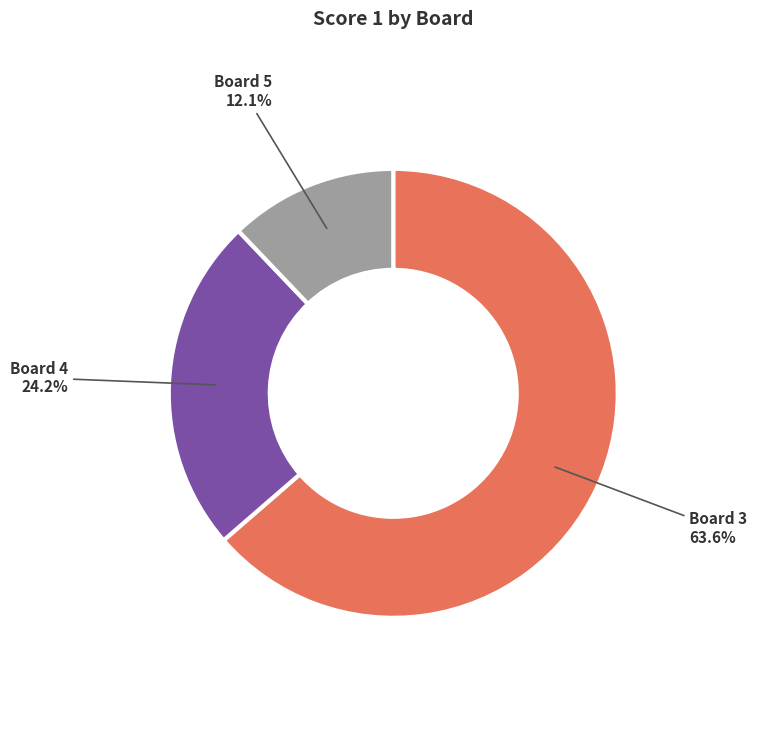

Count the number of slices in the pie.

3